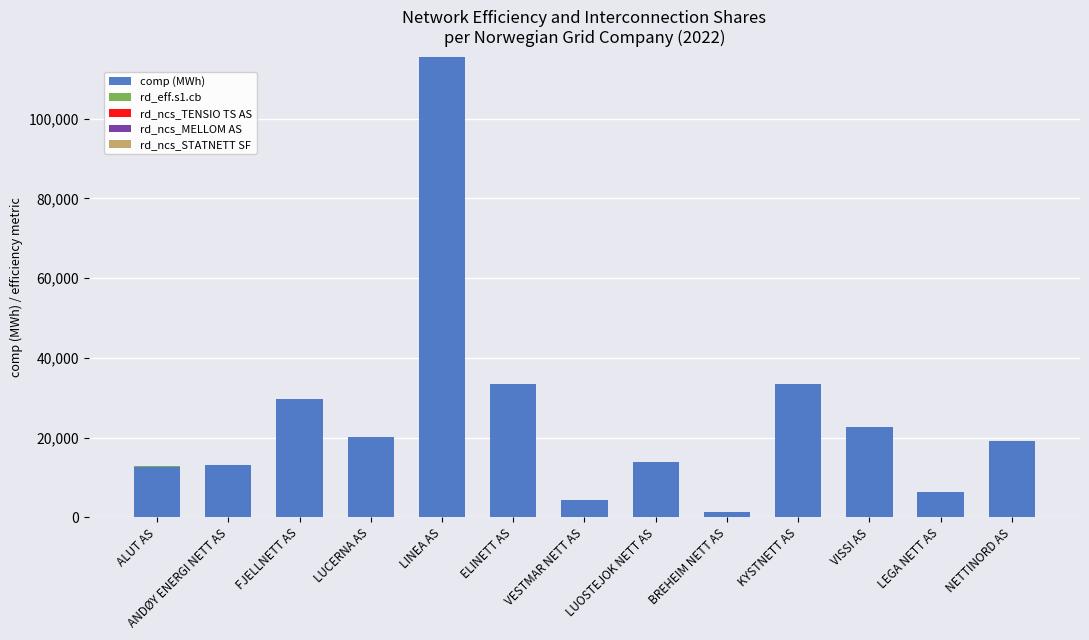

At which category is the sum across all series the highest?

LINEA AS